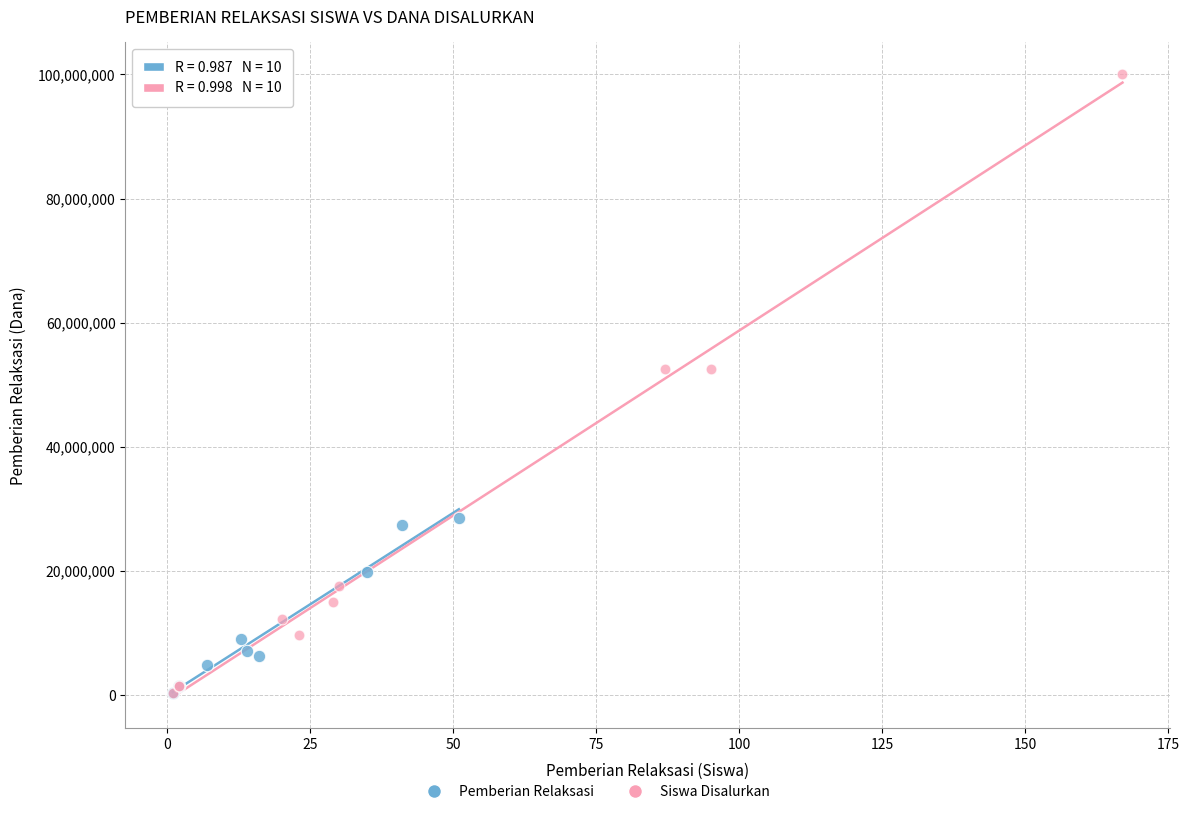

Which series reaches the maximum Y coordinate?

Siswa Disalurkan